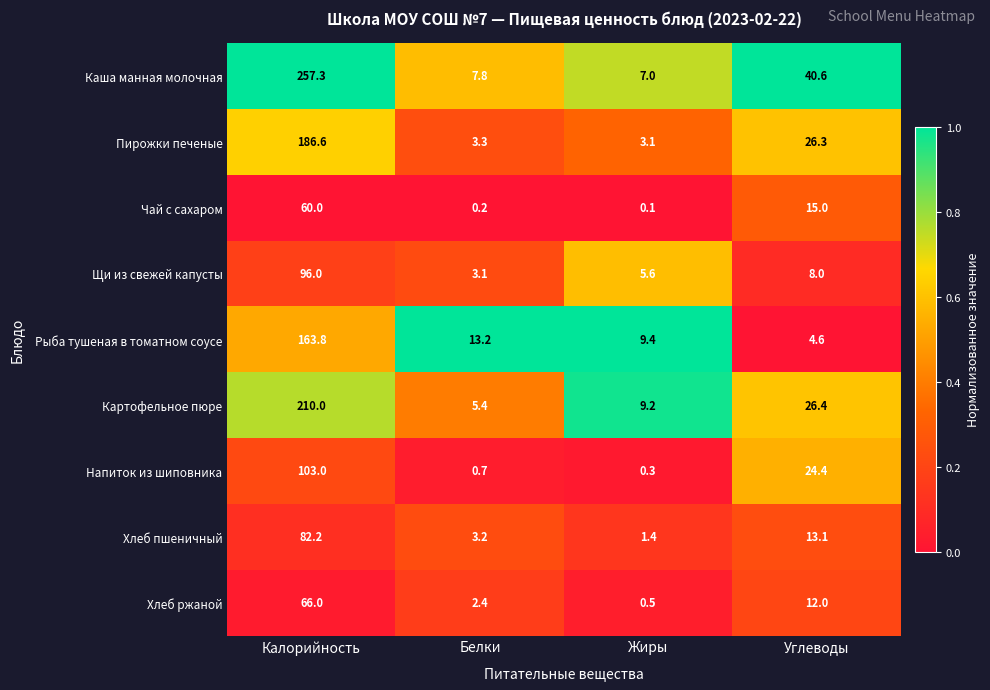

List the labels in order of Щи из свежей капусты value, smallest first.

Белки, Жиры, Углеводы, Калорийность